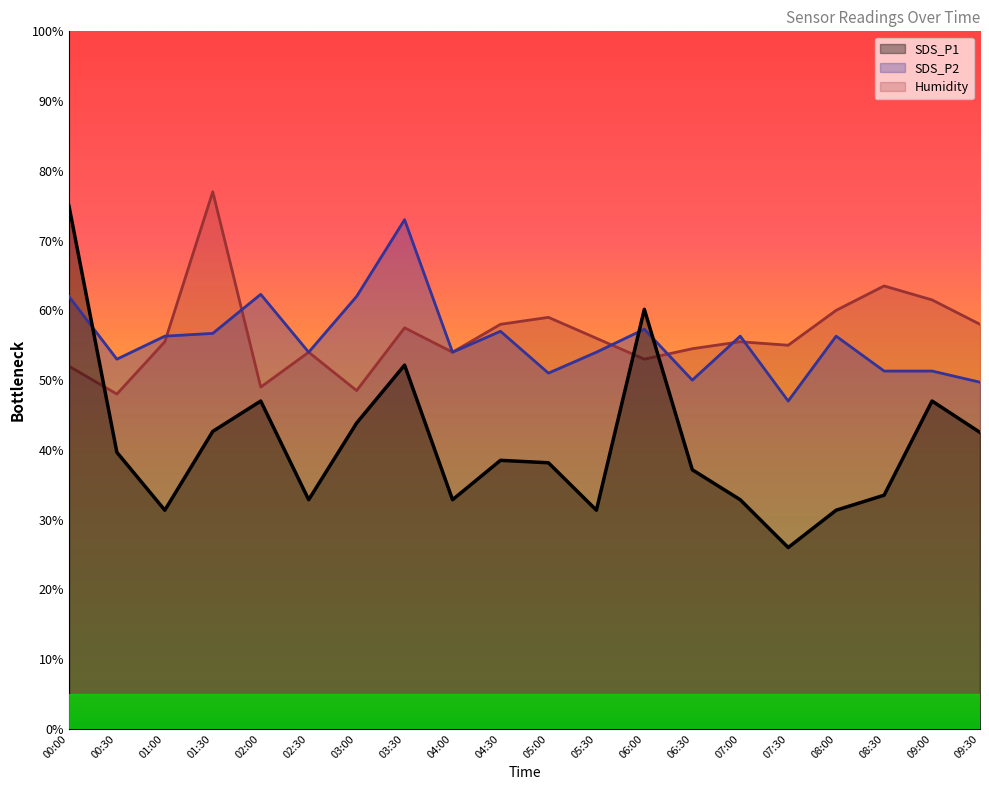

What position from the left is 09:00?

19